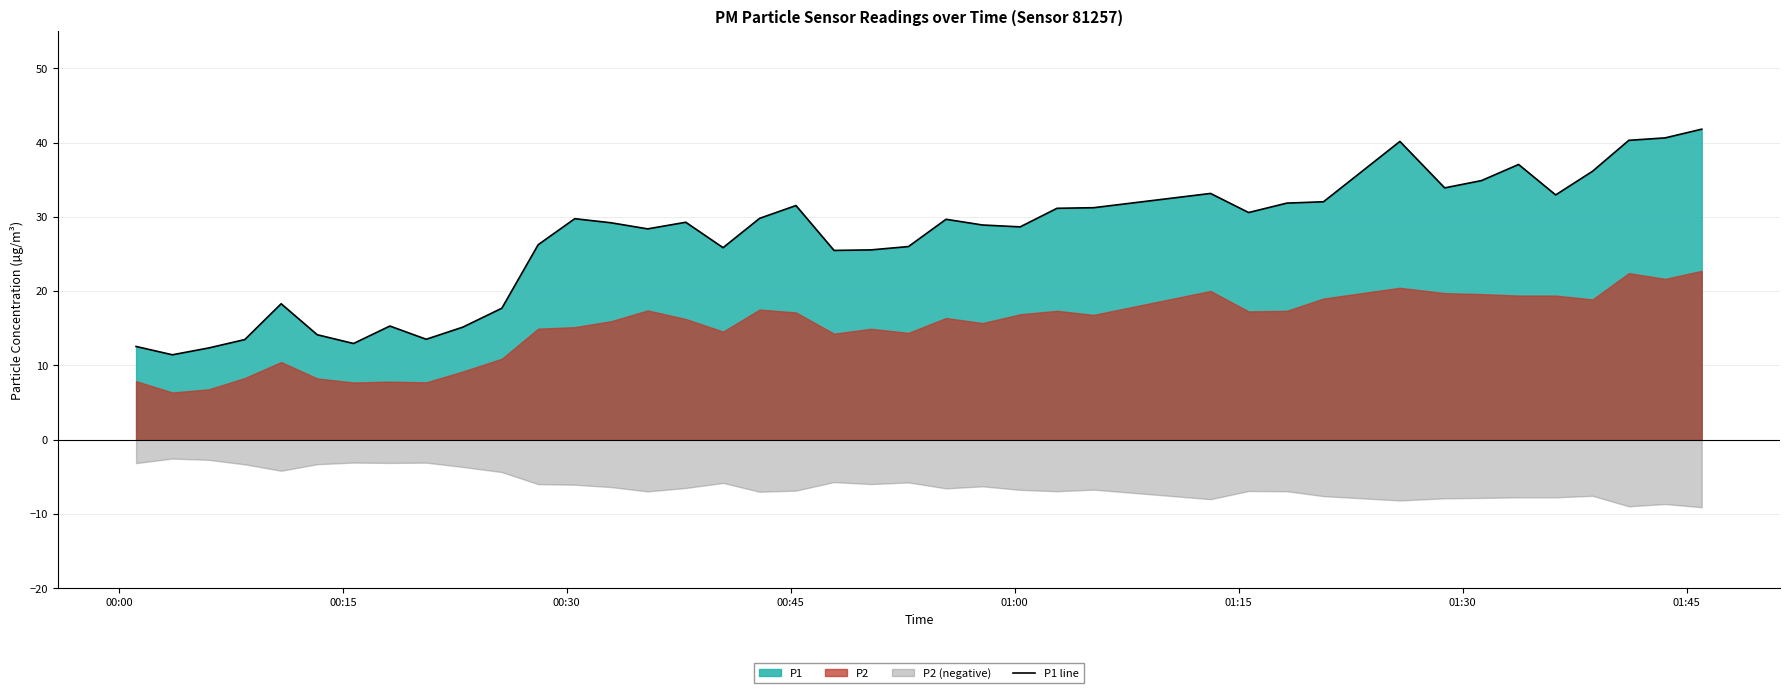

What is the lowest value of the P1 line series?

11.4